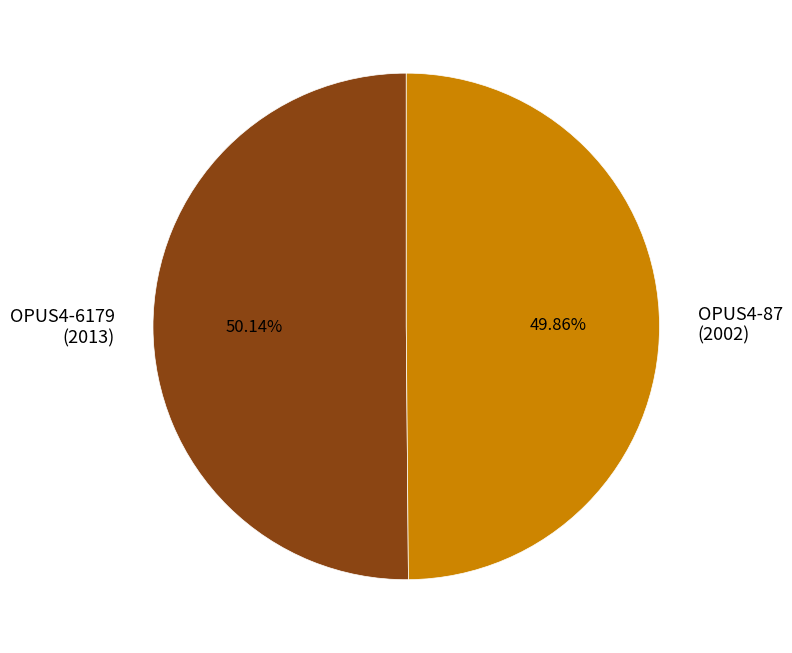

Combined, do OPUS4-6179 (2013) and OPUS4-87 (2002) account for over 50%?

Yes